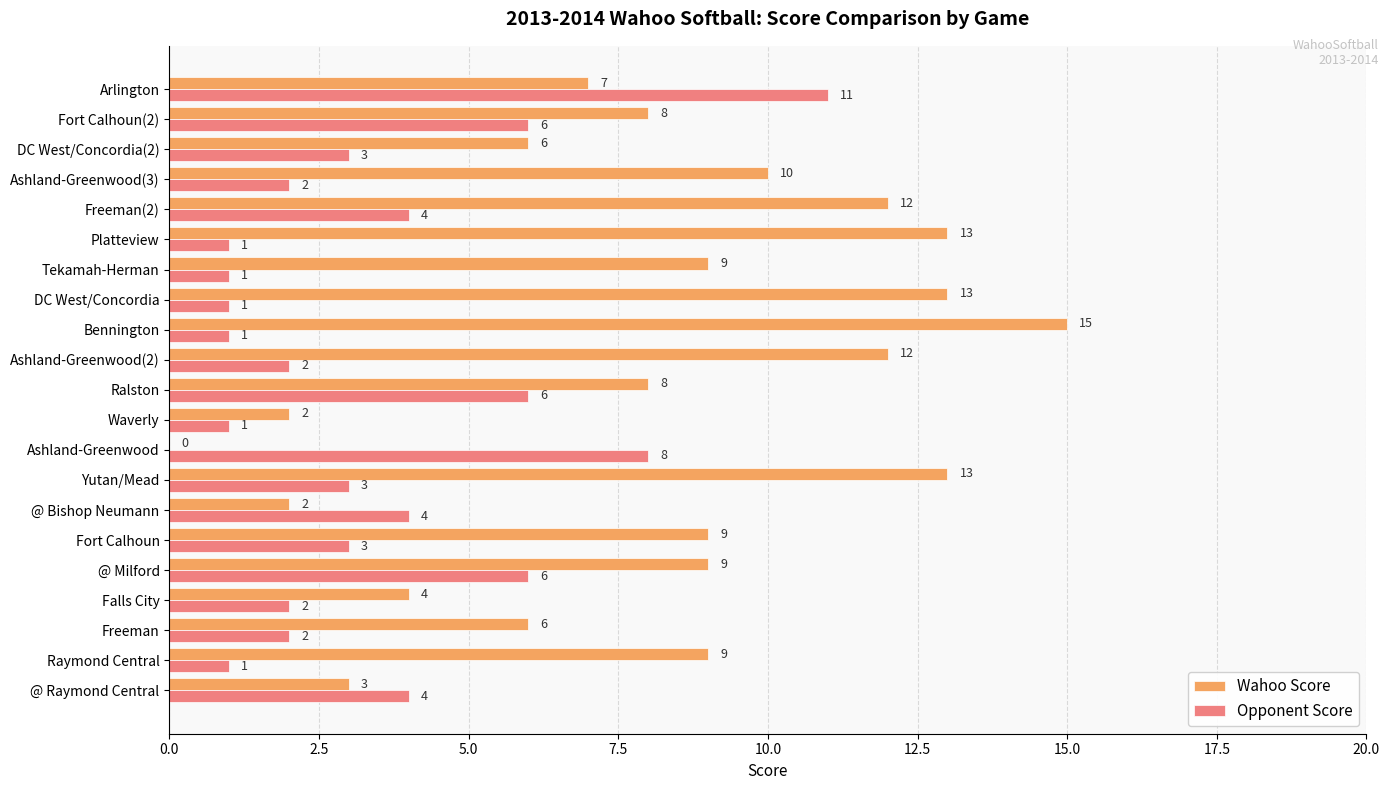

How many values in Wahoo Score are above zero?

20